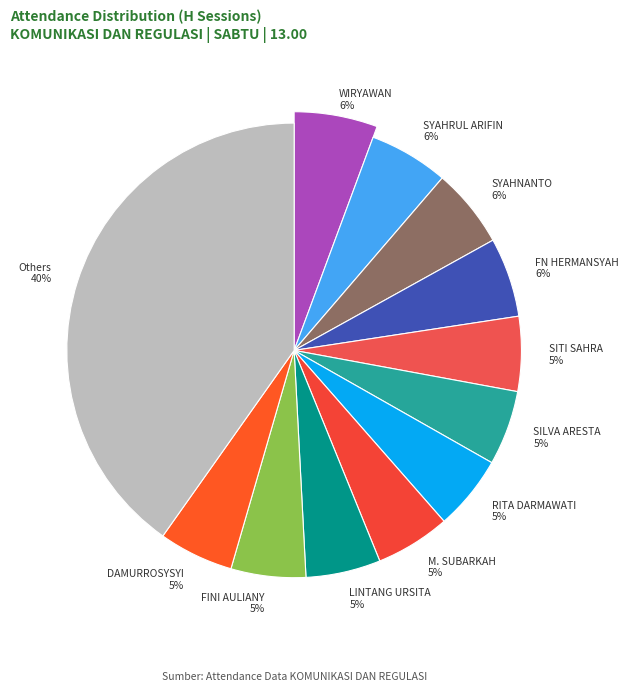

To the nearest percent, what is the combined percentage of ANGGA AMINUDIN and FASIKHI?

6%